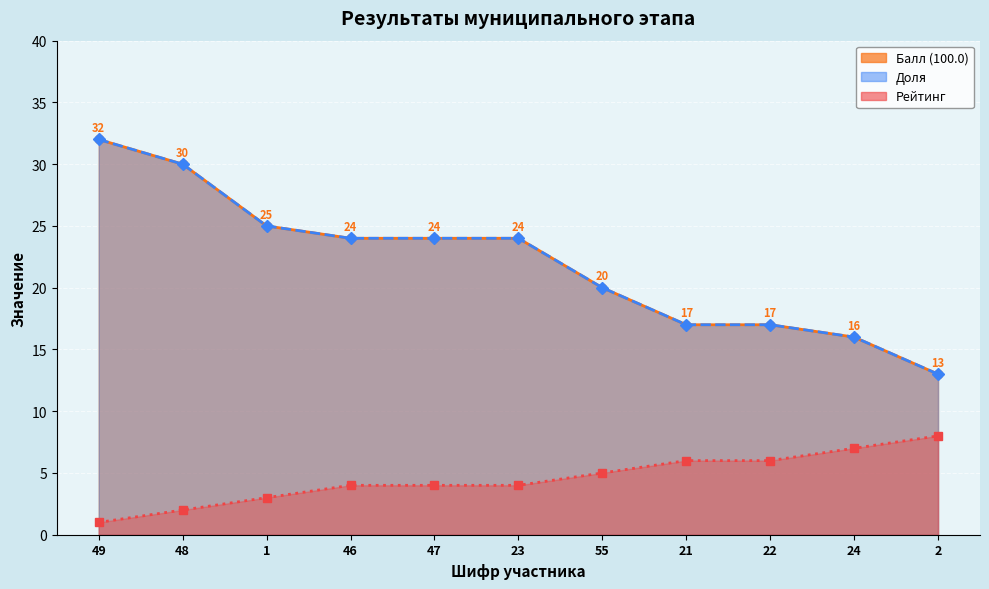

Reading right to left, list all the values displayed in this chart.

Балл (100.0): 13	16	17	17	20	24	24	24	25	30	32
Доля: 13	16	17	17	20	24	24	24	25	30	32
Рейтинг: 8	7	6	6	5	4	4	4	3	2	1